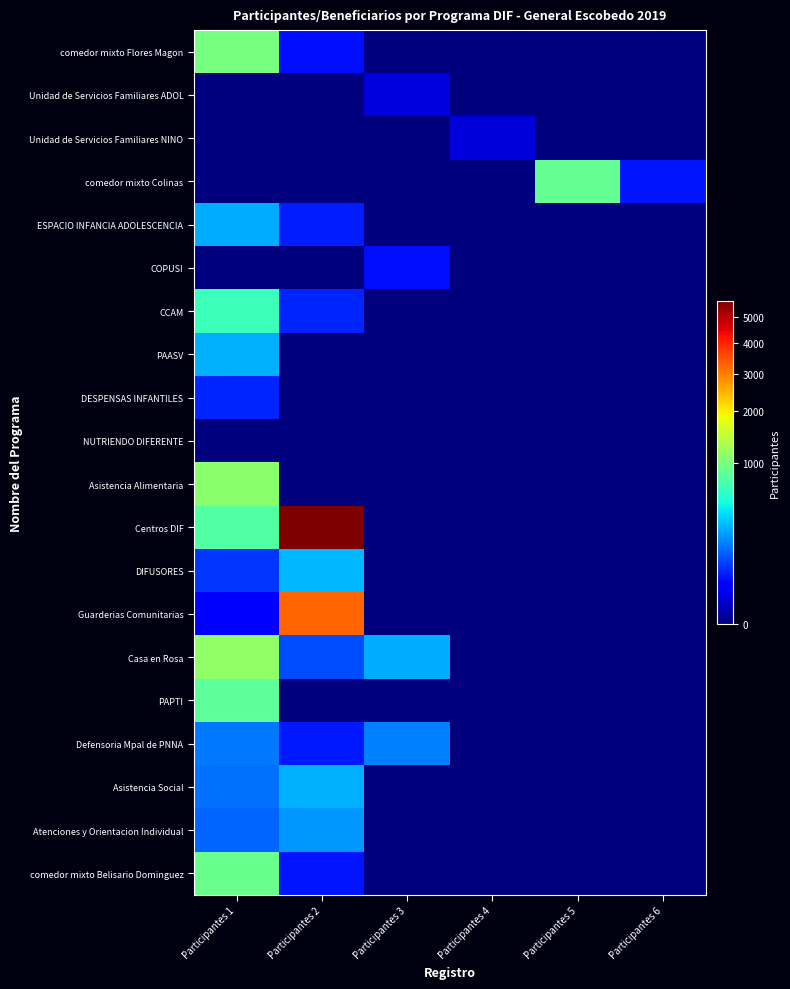

Reading left to right, extract all data points from this chart.

comedor mixto Flores Magon: Participantes 1=980	Participantes 2=40	Participantes 3=0	Participantes 4=0	Participantes 5=0	Participantes 6=0
Unidad de Servicios Familiares ADOL: Participantes 1=0	Participantes 2=0	Participantes 3=11	Participantes 4=0	Participantes 5=0	Participantes 6=0
Unidad de Servicios Familiares NINO: Participantes 1=0	Participantes 2=0	Participantes 3=0	Participantes 4=10	Participantes 5=0	Participantes 6=0
comedor mixto Colinas: Participantes 1=0	Participantes 2=0	Participantes 3=0	Participantes 4=0	Participantes 5=860	Participantes 6=48
ESPACIO INFANCIA ADOLESCENCIA: Participantes 1=269	Participantes 2=52	Participantes 3=0	Participantes 4=0	Participantes 5=0	Participantes 6=0
COPUSI: Participantes 1=0	Participantes 2=0	Participantes 3=40	Participantes 4=0	Participantes 5=0	Participantes 6=0
CCAM: Participantes 1=659	Participantes 2=61	Participantes 3=0	Participantes 4=0	Participantes 5=0	Participantes 6=0
PAASV: Participantes 1=274	Participantes 2=0	Participantes 3=0	Participantes 4=0	Participantes 5=0	Participantes 6=0
DESPENSAS INFANTILES: Participantes 1=59	Participantes 2=0	Participantes 3=0	Participantes 4=0	Participantes 5=0	Participantes 6=0
NUTRIENDO DIFERENTE: Participantes 1=0	Participantes 2=0	Participantes 3=0	Participantes 4=0	Participantes 5=0	Participantes 6=0
Asistencia Alimentaria: Participantes 1=1096	Participantes 2=0	Participantes 3=0	Participantes 4=0	Participantes 5=0	Participantes 6=0
Centros DIF: Participantes 1=779	Participantes 2=5677	Participantes 3=0	Participantes 4=0	Participantes 5=0	Participantes 6=0
DIFUSORES: Participantes 1=75	Participantes 2=300	Participantes 3=0	Participantes 4=0	Participantes 5=0	Participantes 6=0
Guarderias Comunitarias: Participantes 1=27	Participantes 2=3270	Participantes 3=0	Participantes 4=0	Participantes 5=0	Participantes 6=0
Casa en Rosa: Participantes 1=1133	Participantes 2=104	Participantes 3=266	Participantes 4=0	Participantes 5=0	Participantes 6=0
PAPTI: Participantes 1=821	Participantes 2=0	Participantes 3=0	Participantes 4=0	Participantes 5=0	Participantes 6=0
Defensoria Mpal de PNNA: Participantes 1=169	Participantes 2=51	Participantes 3=179	Participantes 4=0	Participantes 5=0	Participantes 6=0
Asistencia Social: Participantes 1=152	Participantes 2=279	Participantes 3=0	Participantes 4=0	Participantes 5=0	Participantes 6=0
Atenciones y Orientacion Individual: Participantes 1=134	Participantes 2=225	Participantes 3=0	Participantes 4=0	Participantes 5=0	Participantes 6=0
comedor mixto Belisario Dominguez: Participantes 1=893	Participantes 2=47	Participantes 3=0	Participantes 4=0	Participantes 5=0	Participantes 6=0